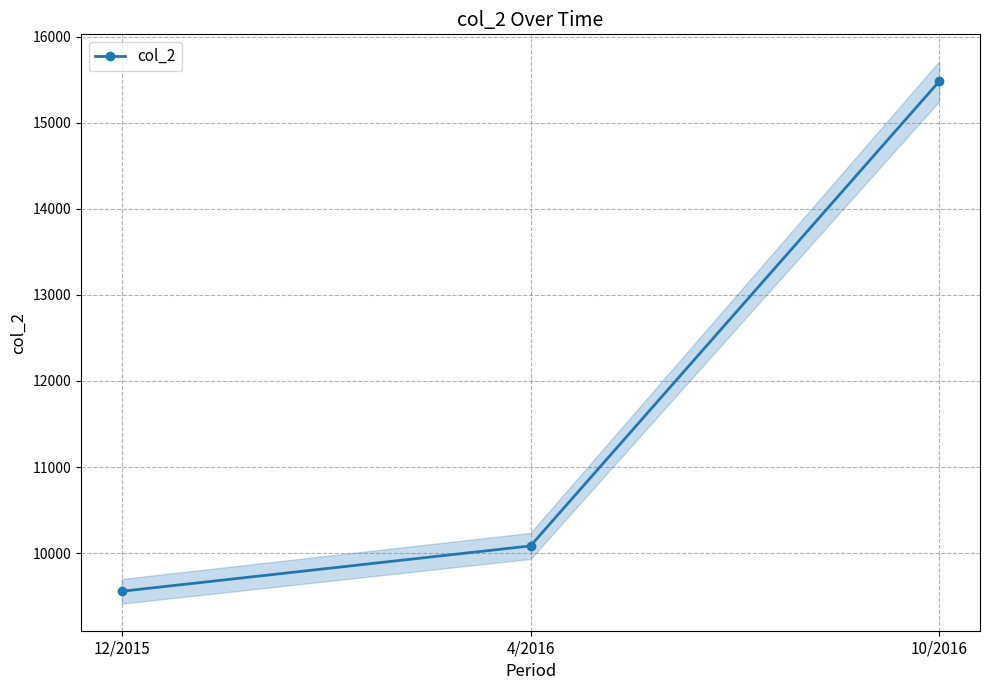

Which label corresponds to the largest value in the chart?

10/2016